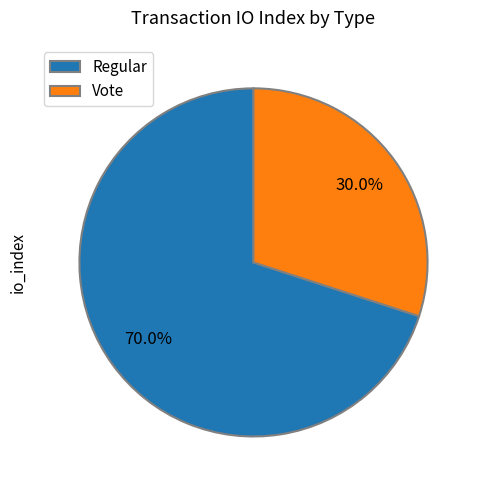

Count the number of slices in the pie.

2